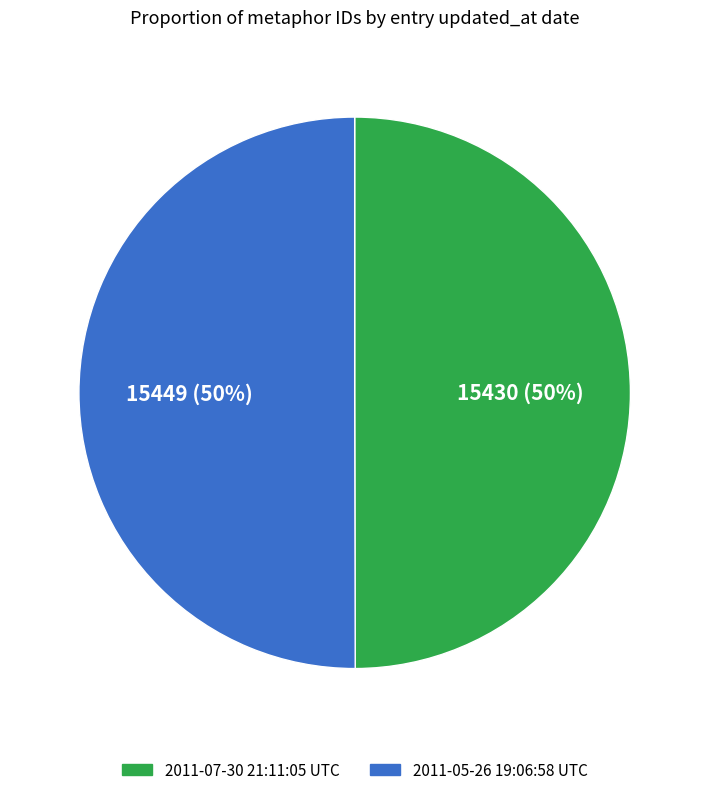

Is it true that 2011-05-26 19:06:58 UTC is 60% of the pie?

False